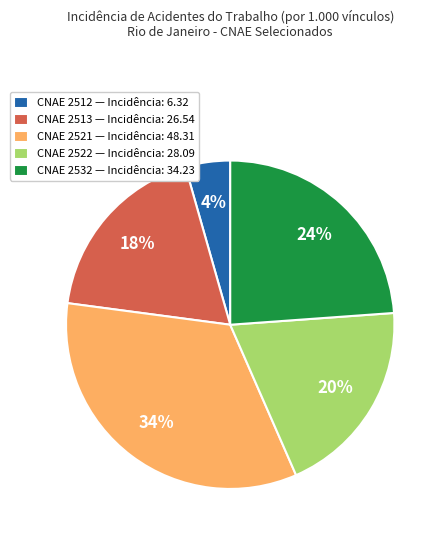

Approximately how many times larger is the value at CNAE 2532 — Incidência: 34.23 compared to CNAE 2513 — Incidência: 26.54?

1.3